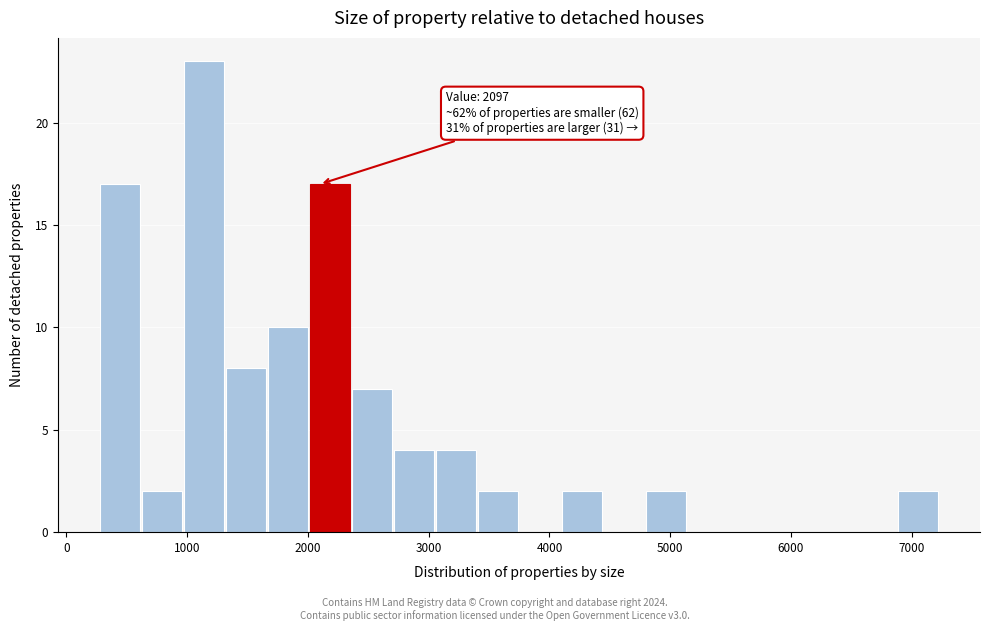

Read against the x-axis, roughly where is the centre of the tallest bar?

1100